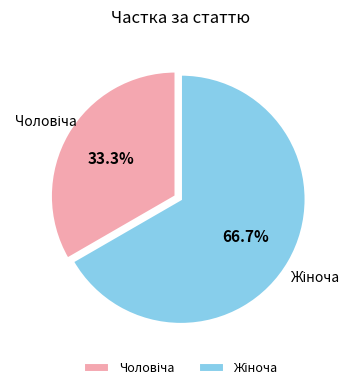

Does any single category account for the majority?

Yes